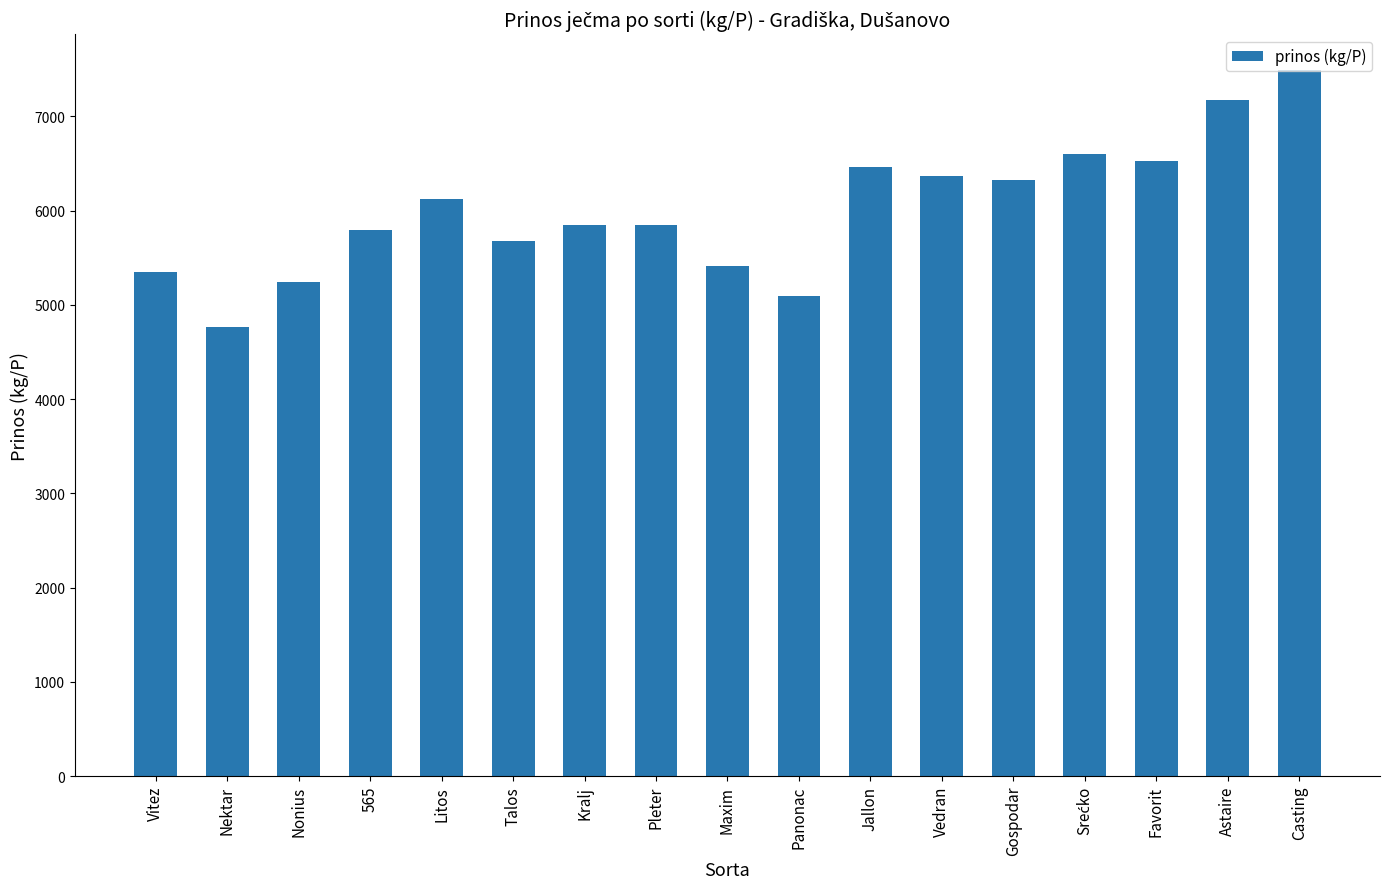

Are the bars grouped side by side (vs. stacked)?

No